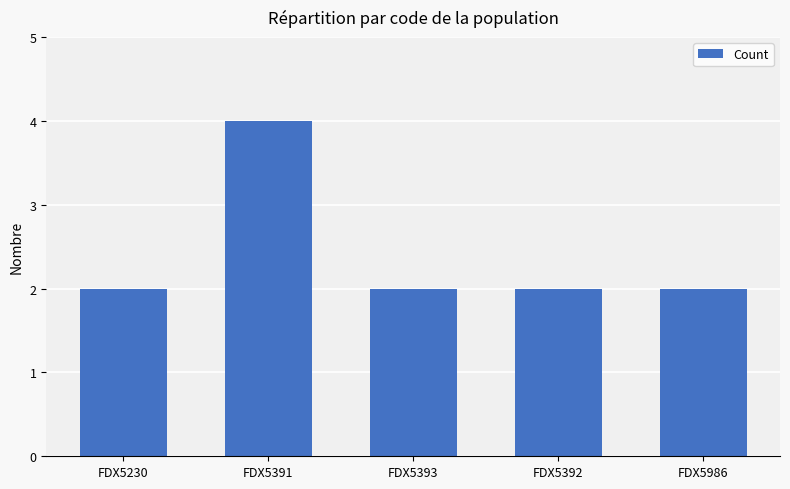

What value does the data have at FDX5393?

2